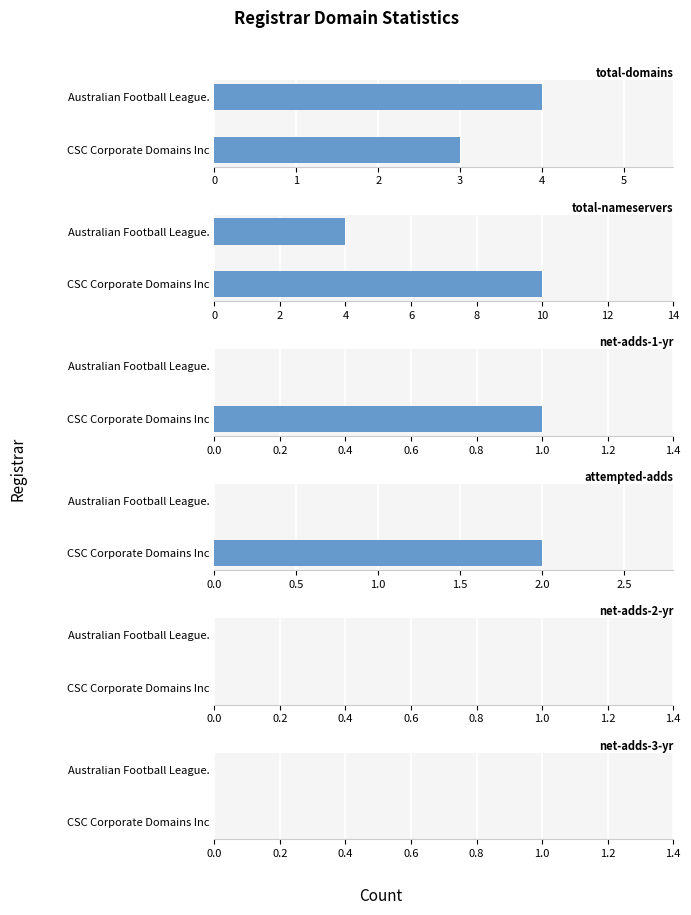

What is the sum of the net-adds-1-yr values at 1 and 0?

1.0